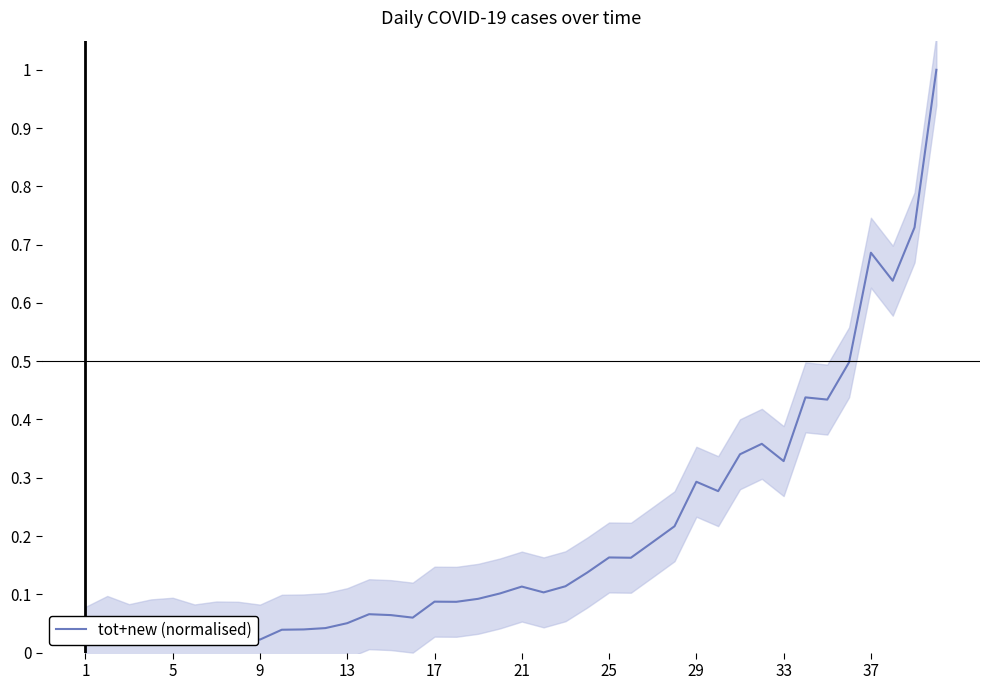

Reading right to left, extract all data points from this chart.

1.0	0.7	0.6	0.7	0.5	0.4	0.4	0.3	0.4	0.3	0.3	0.3	0.2	0.2	0.2	0.2	0.1	0.1	0.1	0.1	0.1	0.1	0.1	0.1	0.1	0.1	0.1	0.1	0.0	0.0	0.0	0.0	0.0	0.0	0.0	0.0	0.0	0.0	0.0	0.0